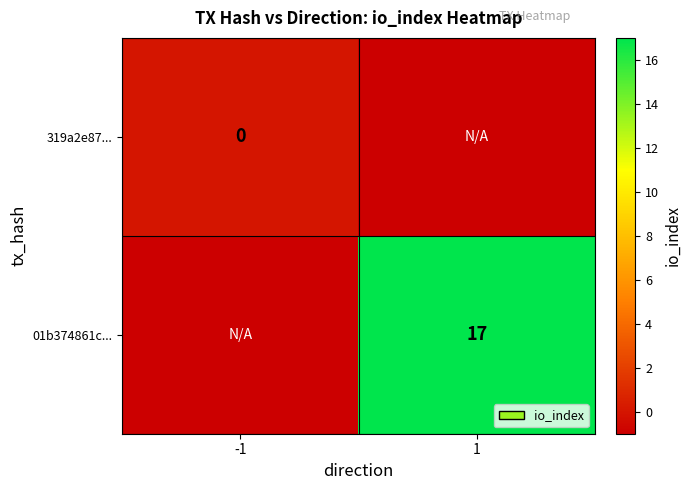

What is the total value across all series at 1?

16